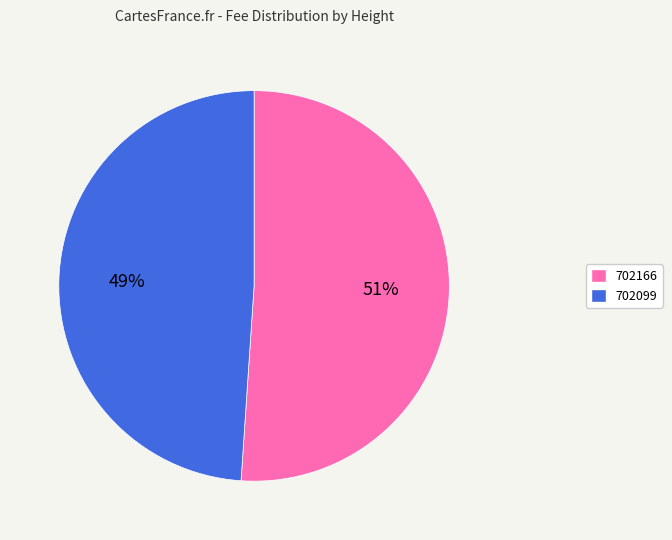

To the nearest percent, what is the difference between the 702099 and 702166 slice percentages?

2%